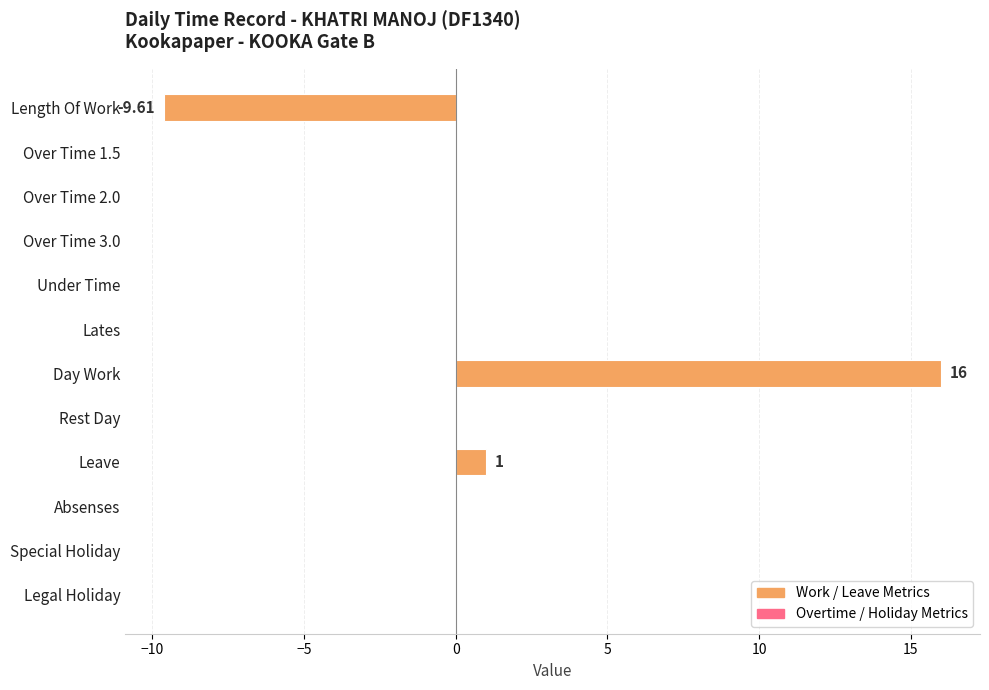

Between Length Of Work and Lates, which is larger?

Lates